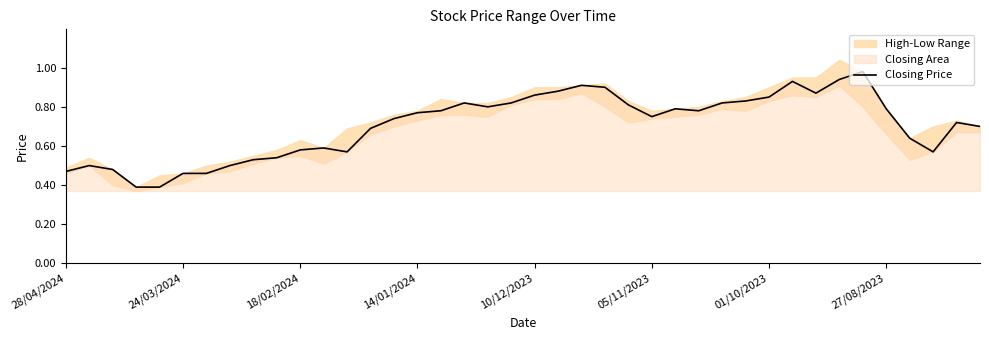

What is the maximum value shown in the chart?

1.0